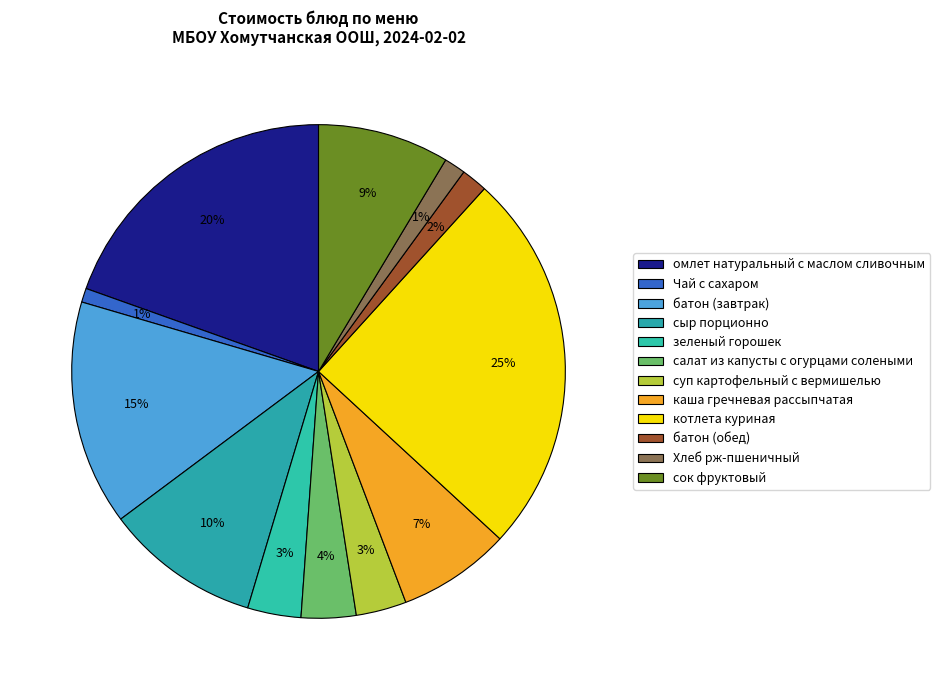

Which has a higher value, батон (завтрак) or котлета куриная?

котлета куриная